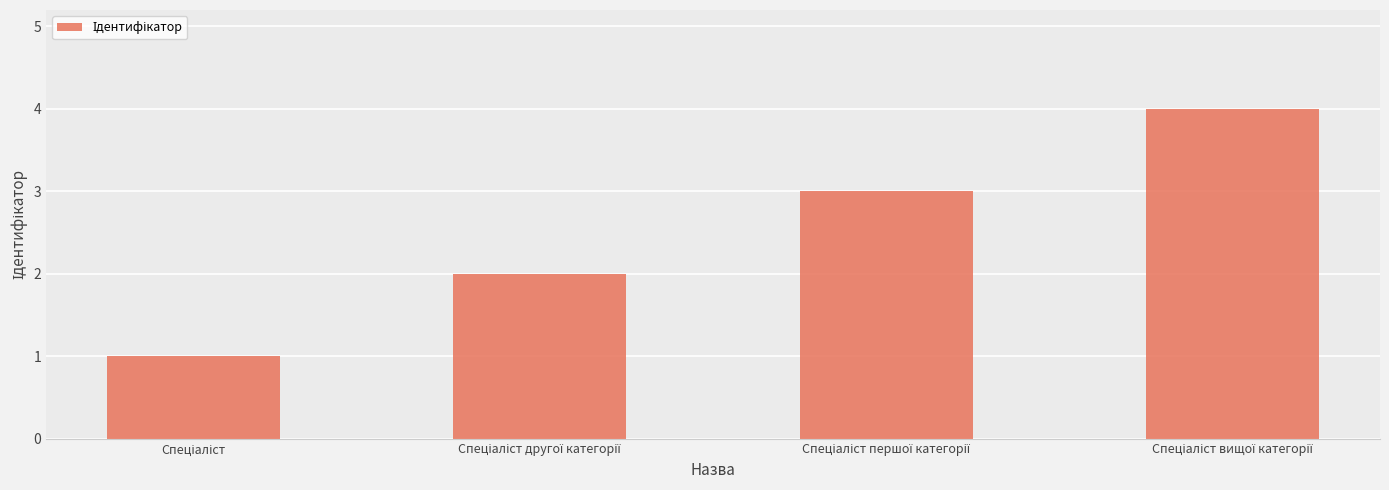

What is the smallest value displayed?

1